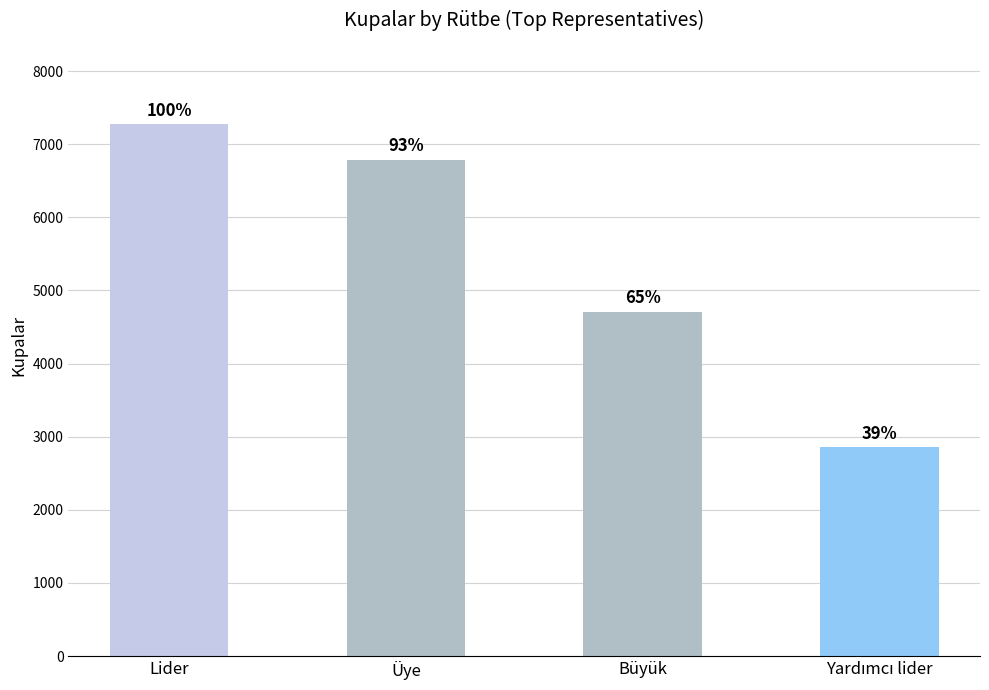

Reading left to right, list all the values displayed in this chart.

7277	6789	4709	2856